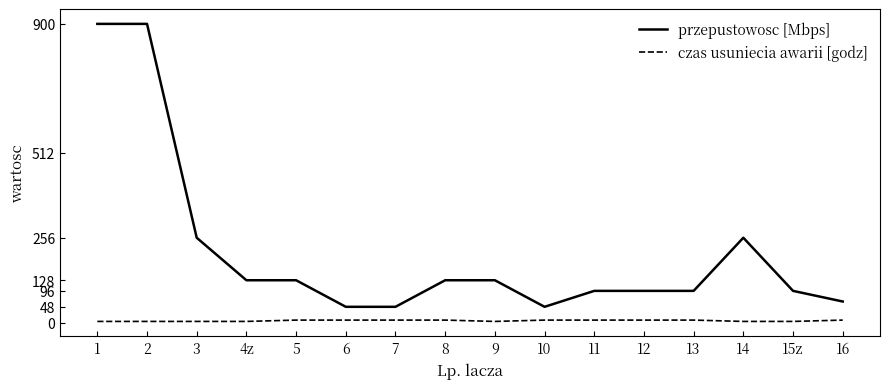

What is the highest value of the przepustowosc [Mbps] series?

900